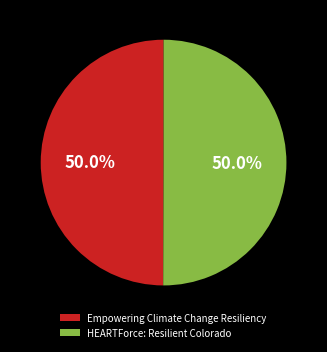

Approximately how many times larger is the value at Empowering Climate Change Resiliency compared to HEARTForce: Resilient Colorado?

1.0